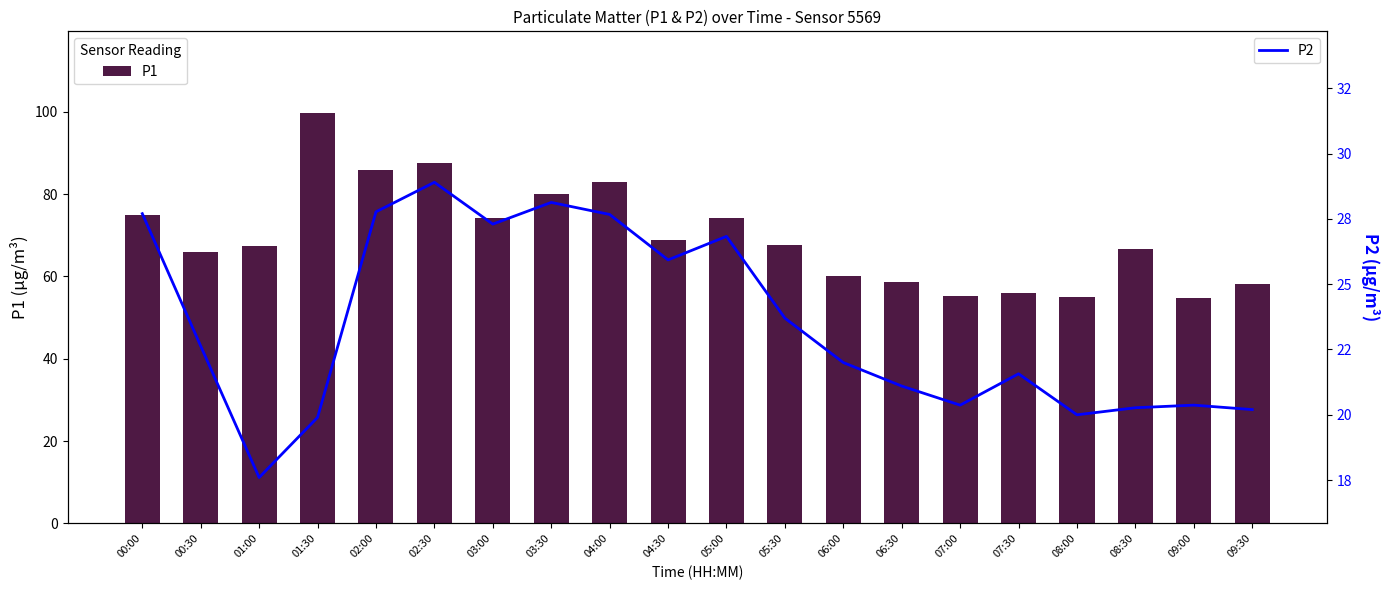

What position from the right is 01:30?

17